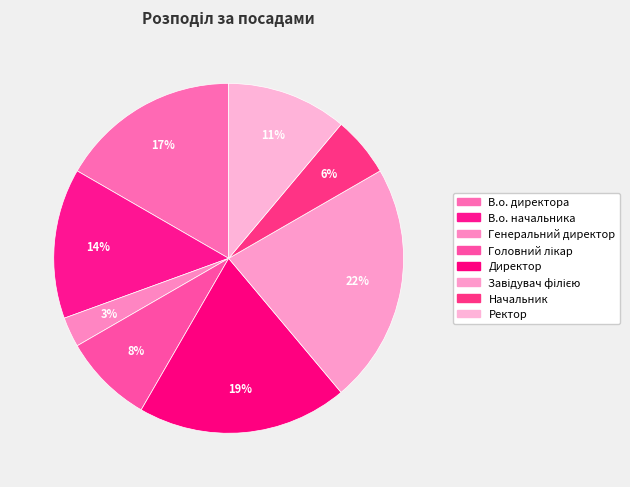

Does any single category account for the majority?

No